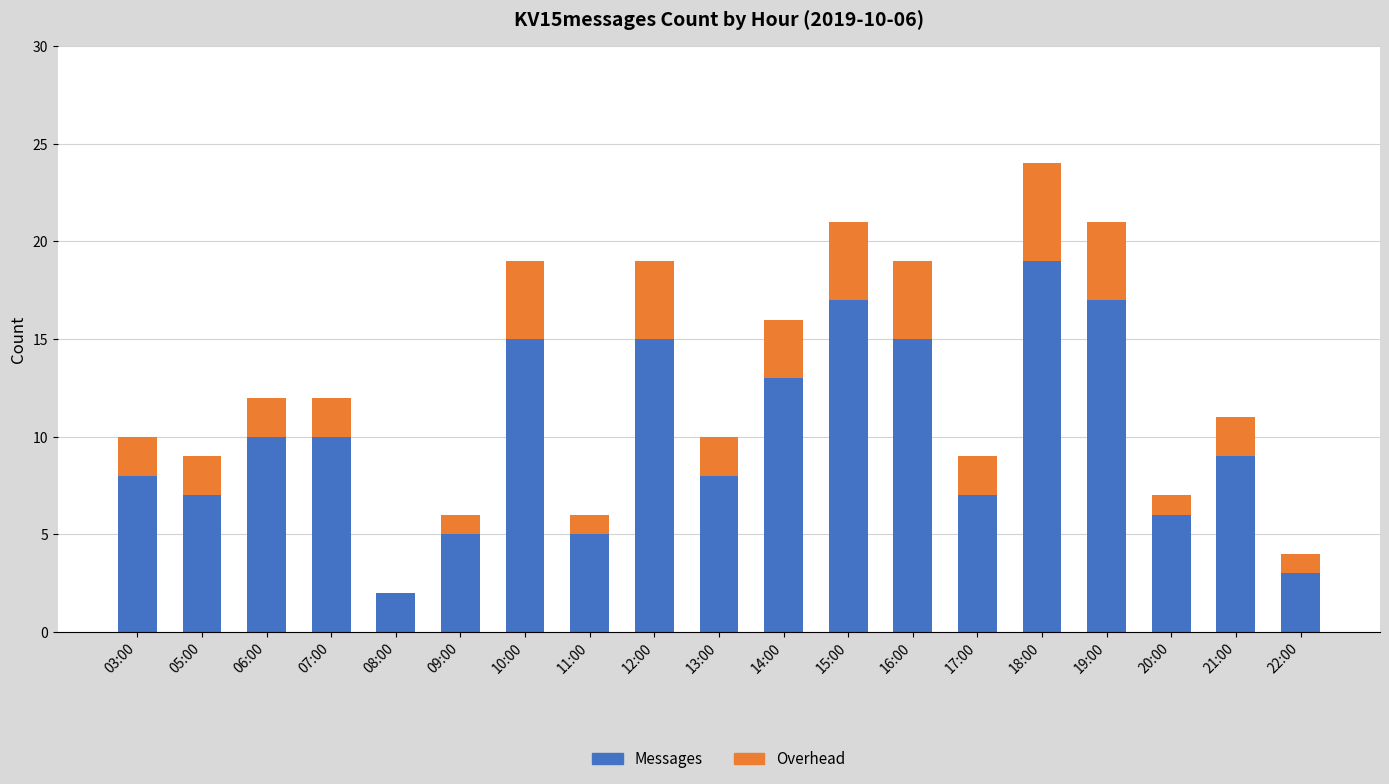

At which category is the sum across all series the highest?

18:00